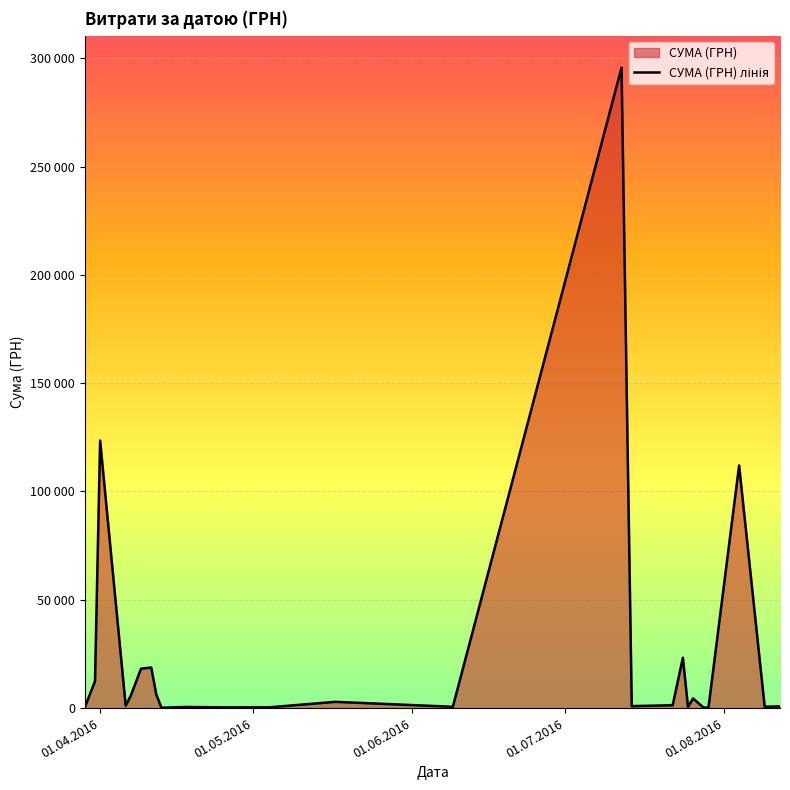

What is the maximum value shown in the chart?

295638.6